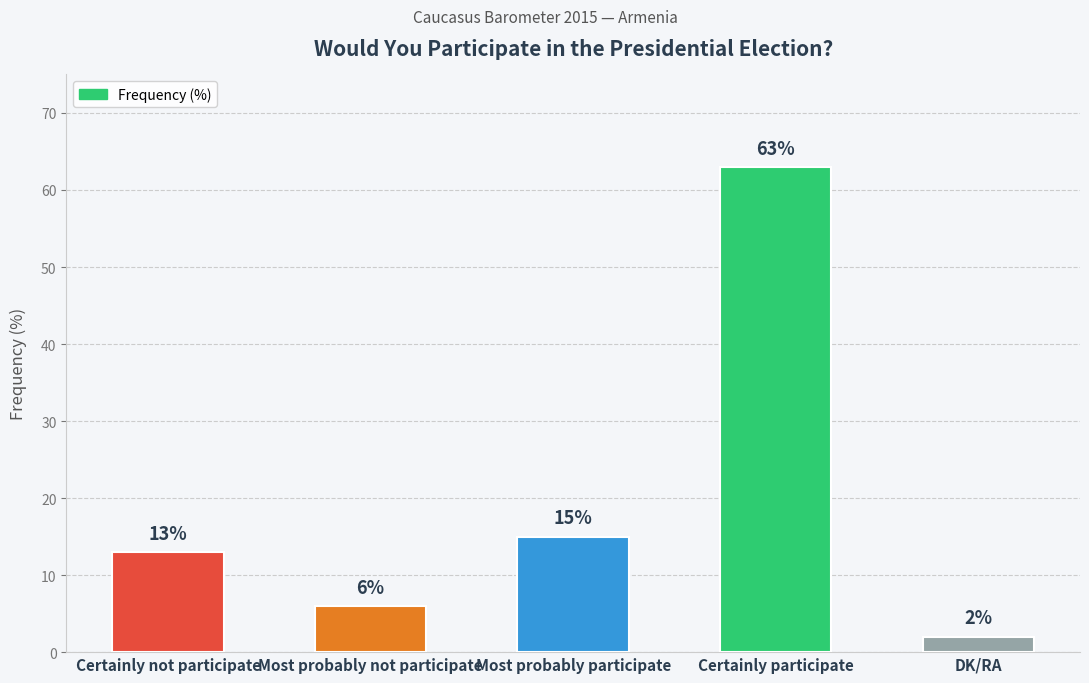

What position from the left is DK/RA?

5